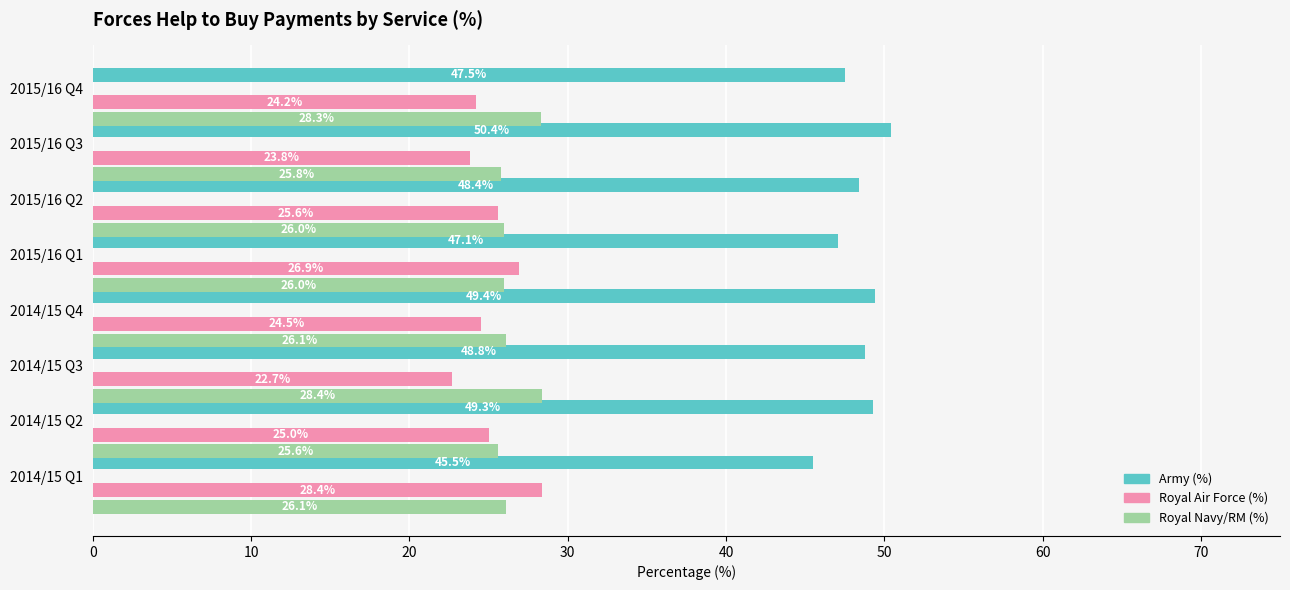

Rank the series at 2014/15 Q1 from lowest to highest value.

Royal Navy/RM (%), Royal Air Force (%), Army (%)